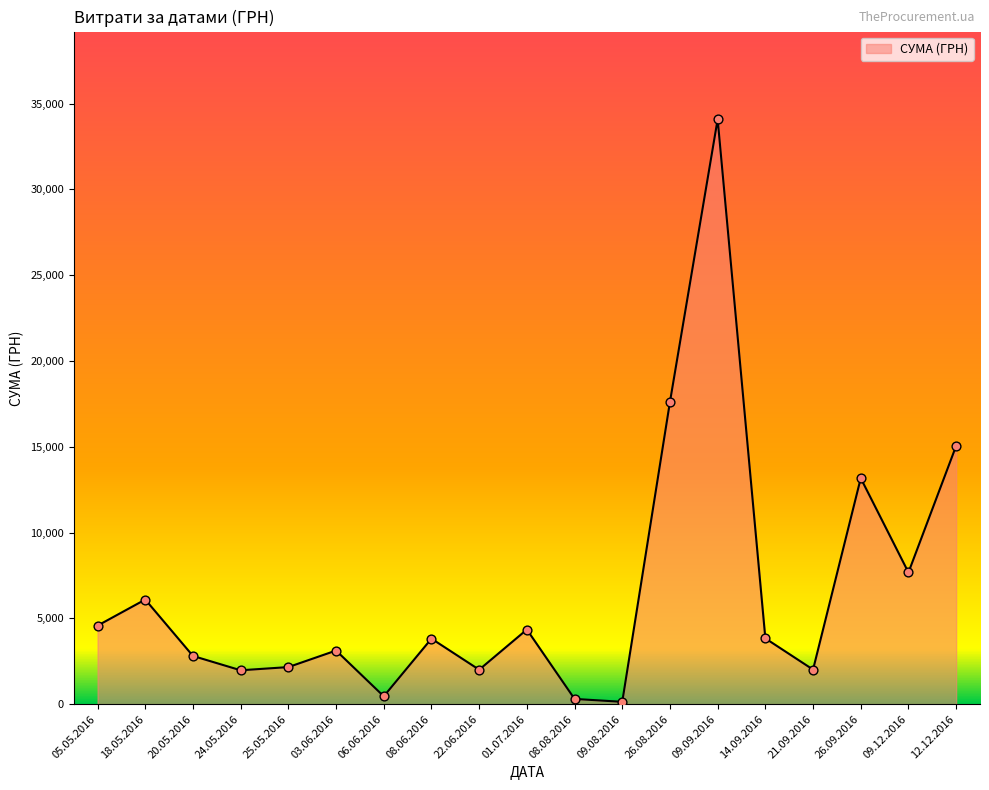

Approximately how many times larger is the value at 09.09.2016 compared to 14.09.2016?

8.9